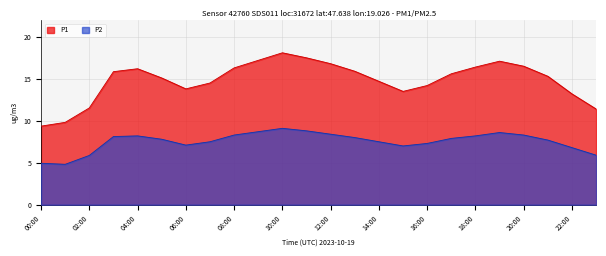

List the series in order of their peak value, highest first.

P1, P2